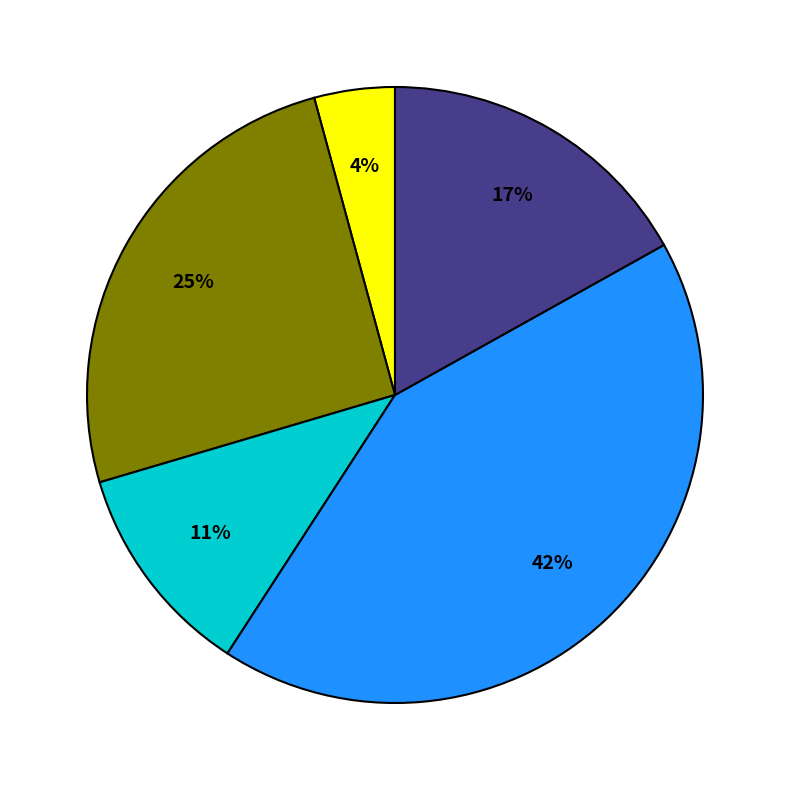

Is there any slice that represents more than half of the pie?

No